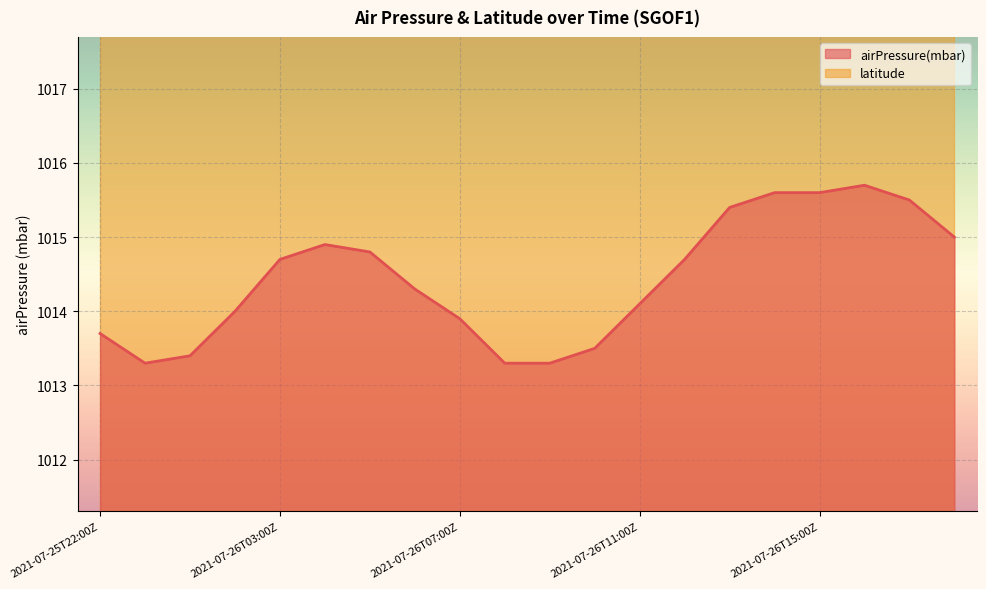

True or false: the data has more than 2 interior local peaks.

False